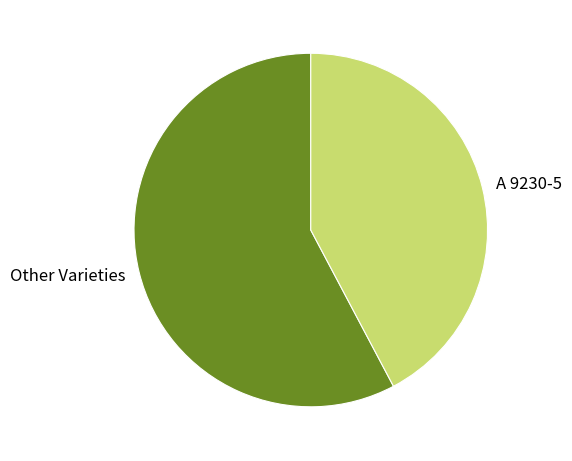

Does any single category account for the majority?

Yes